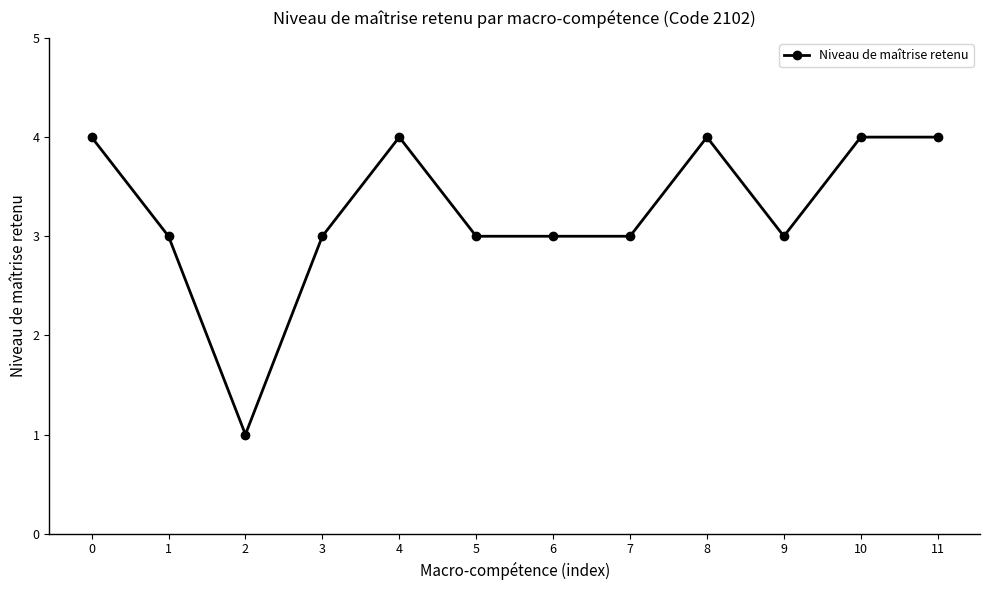

What is the change in value from 0 to 5?

-1